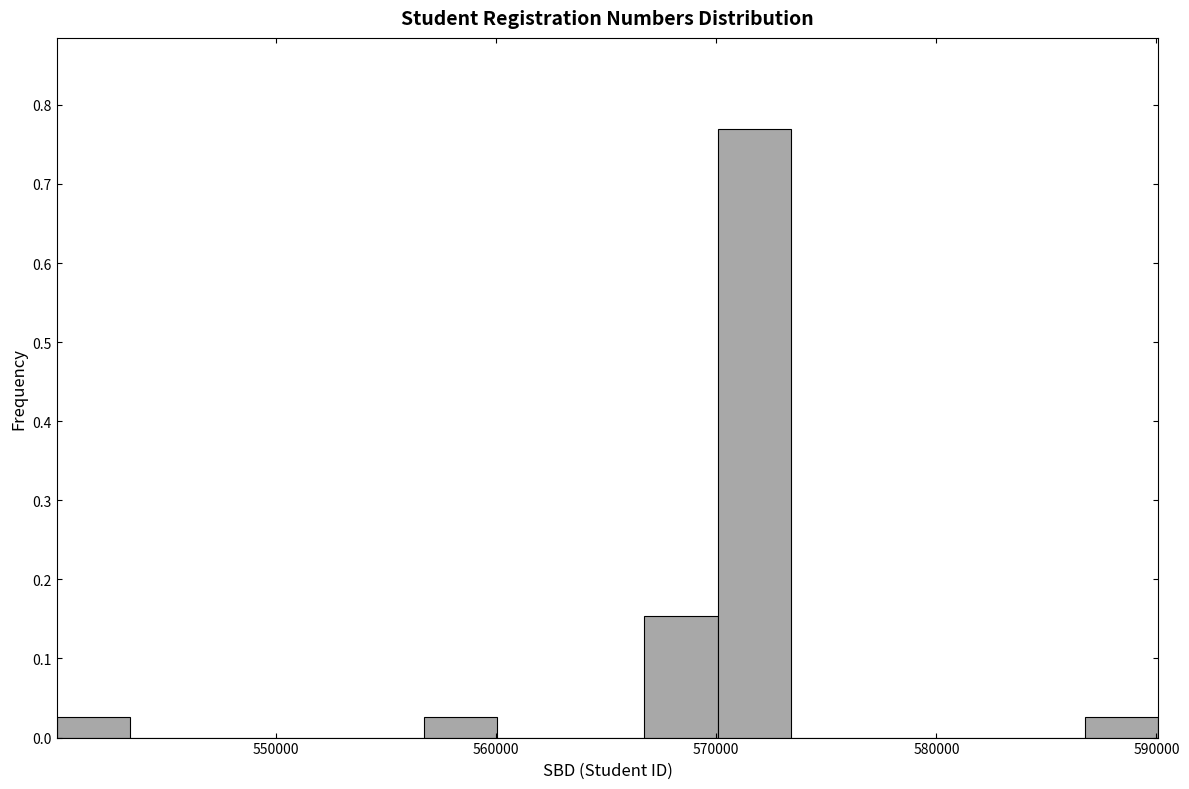

Around what value on the x-axis is the tallest bar? Give the approximate position of its centre, as read against the axis.

572000